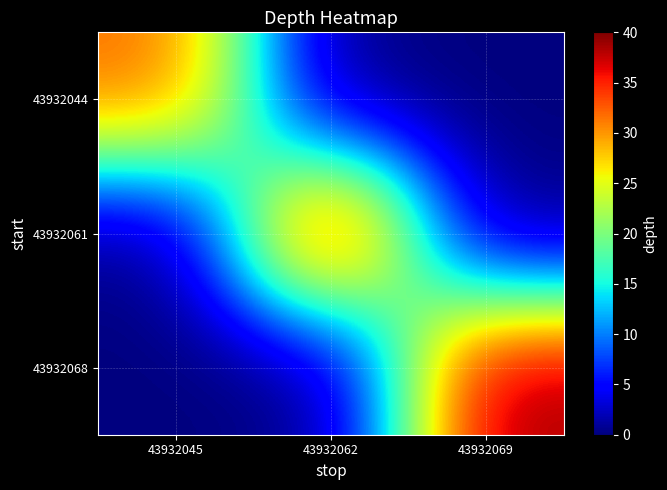

Between 43932045 and 43932069, which is larger?

43932045